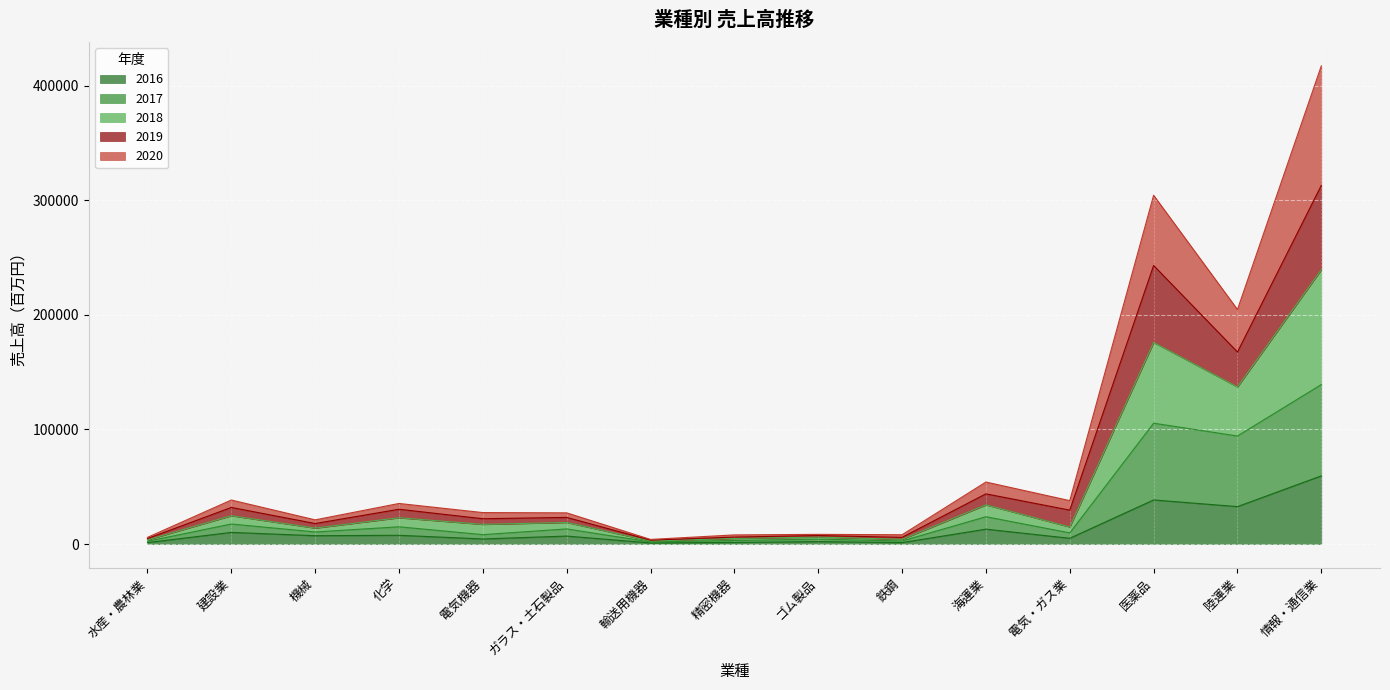

What is the highest value of the 2016 series?

59478.0